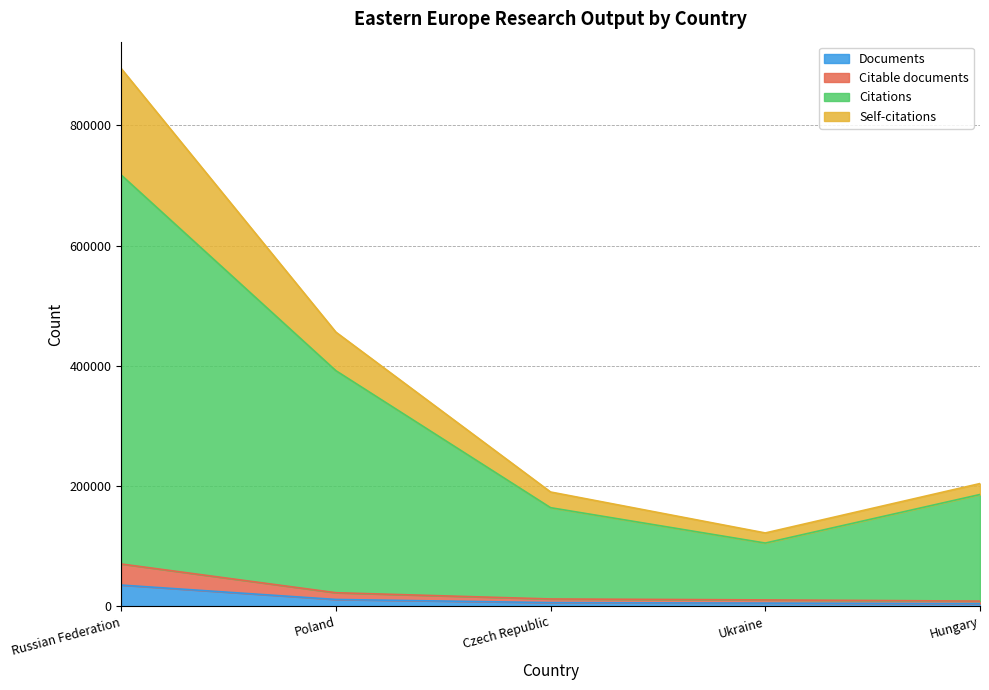

Reading left to right, list all the values displayed in this chart.

Documents: 35279	11311	6096	5310	4327
Citable documents: 70344	22548	12159	10596	8603
Citations: 717348	391837	163965	105149	185916
Self-citations: 894358	455951	190065	121961	204122